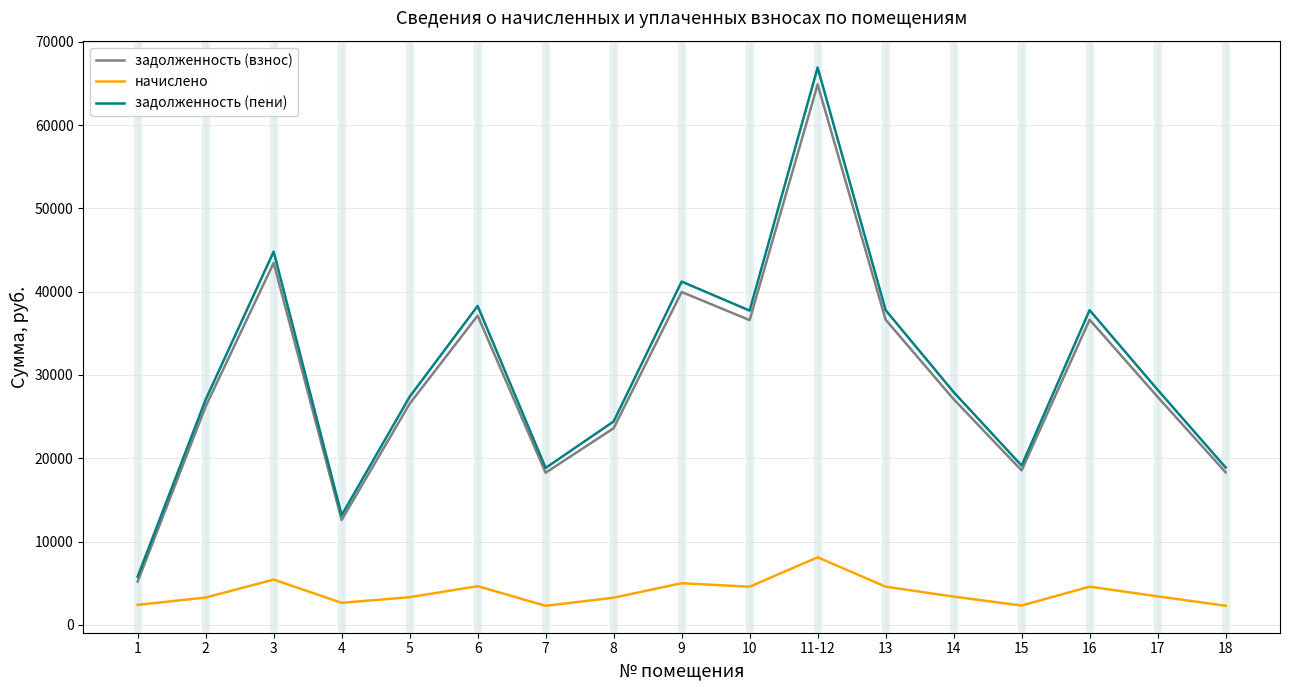

Which series changed the most between 3 and 4?

задолженность (пени)